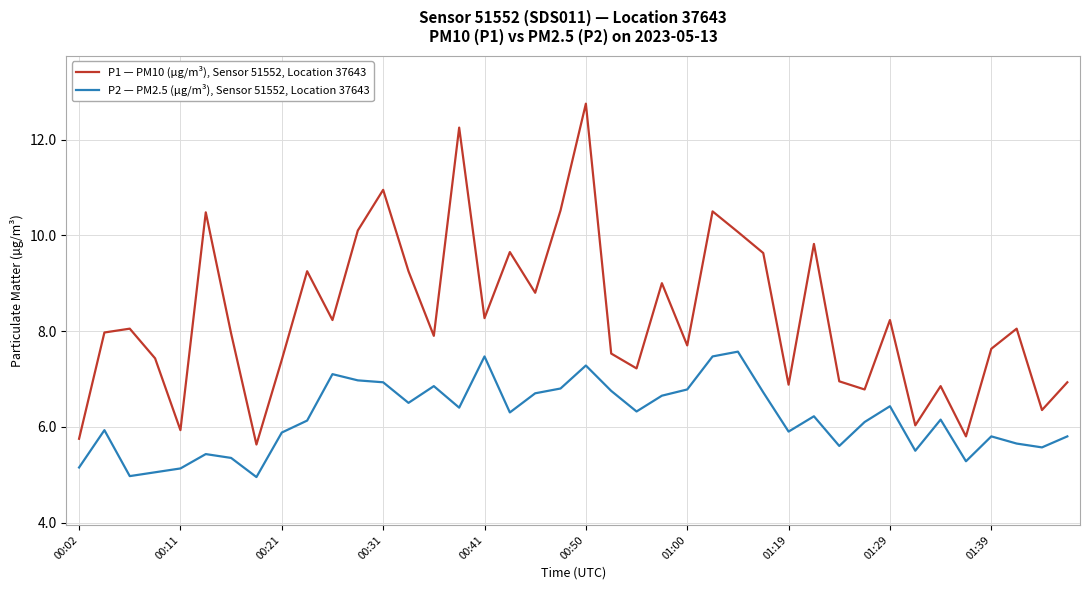

List the series in order of their overall mean, highest first.

P1 — PM10 (µg/m³), Sensor 51552, Location 37643, P2 — PM2.5 (µg/m³), Sensor 51552, Location 37643